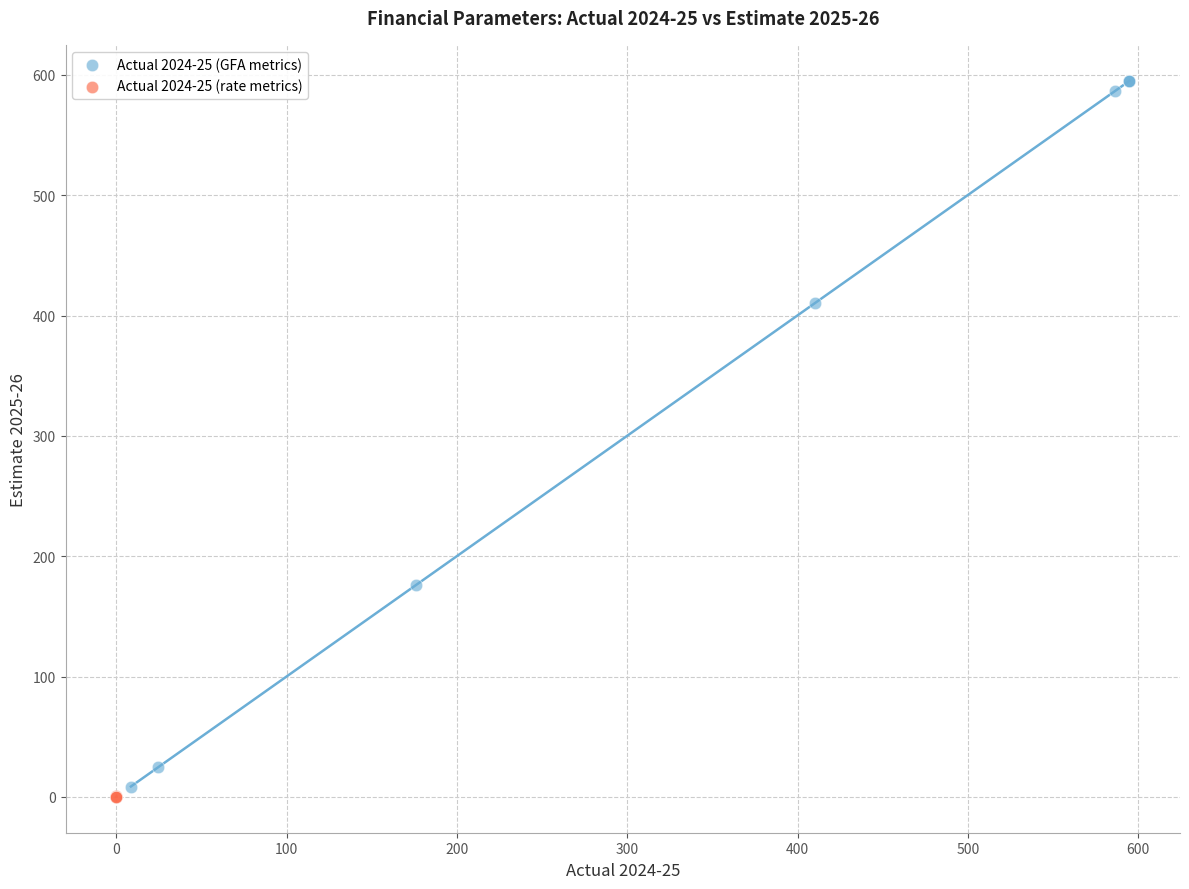

What are all the series names shown in the legend?

Actual 2024-25 (GFA metrics), Actual 2024-25 (rate metrics)